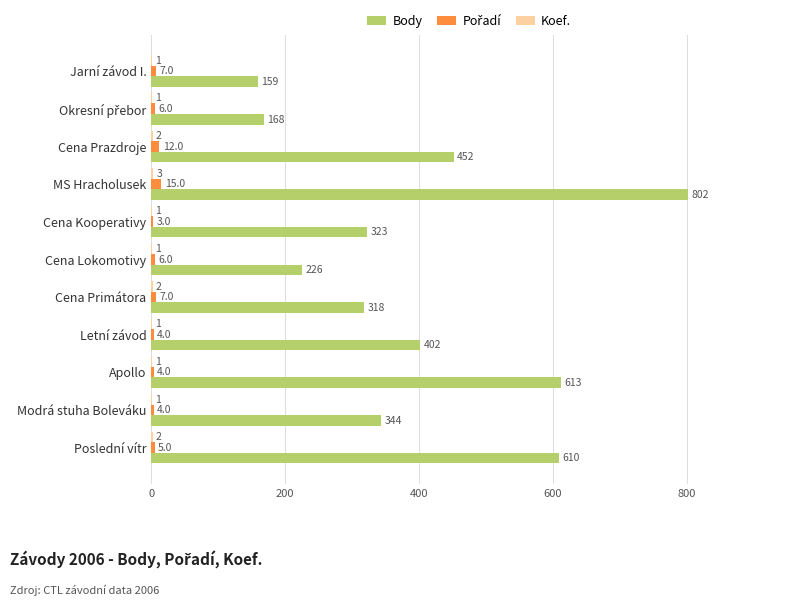

At which category is the sum across all series the highest?

MS Hracholusek